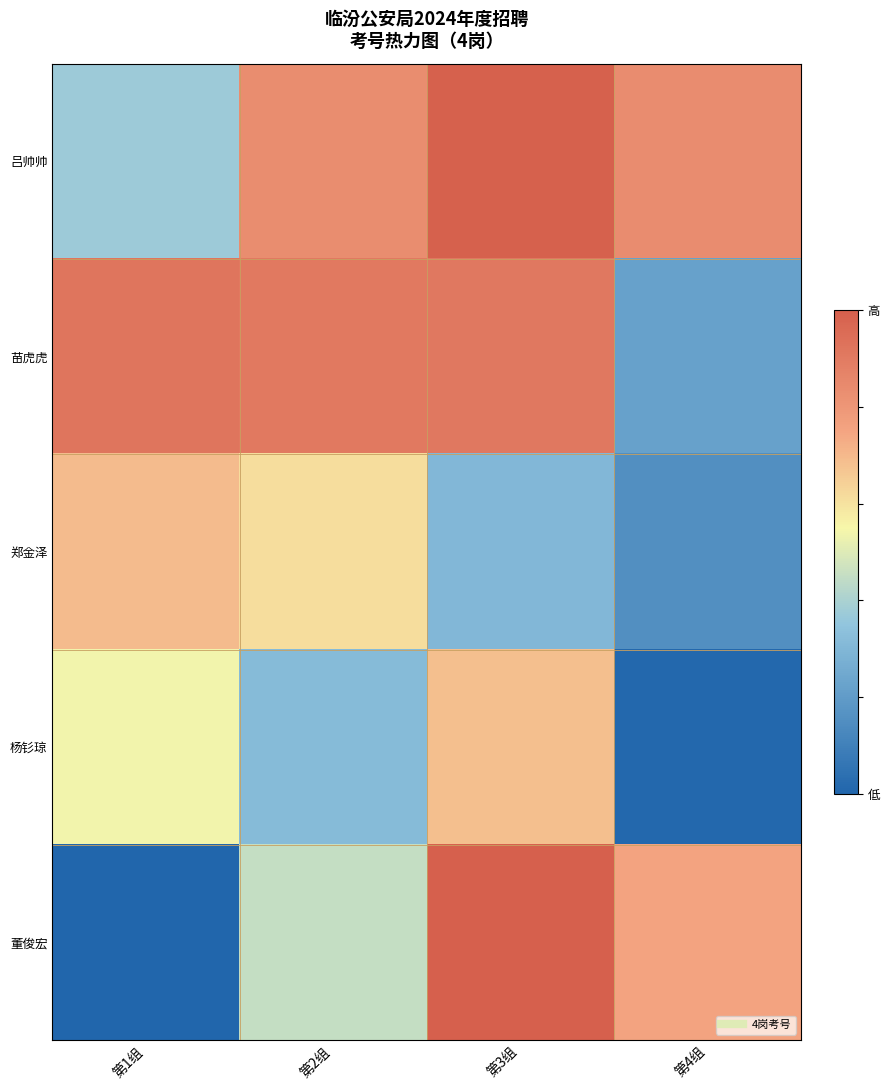

Which label corresponds to the largest value in the chart?

第3组